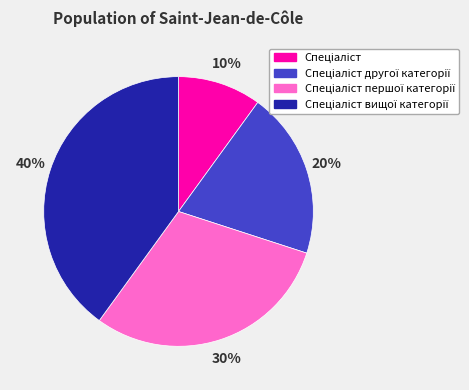

Is there any slice that represents more than half of the pie?

No